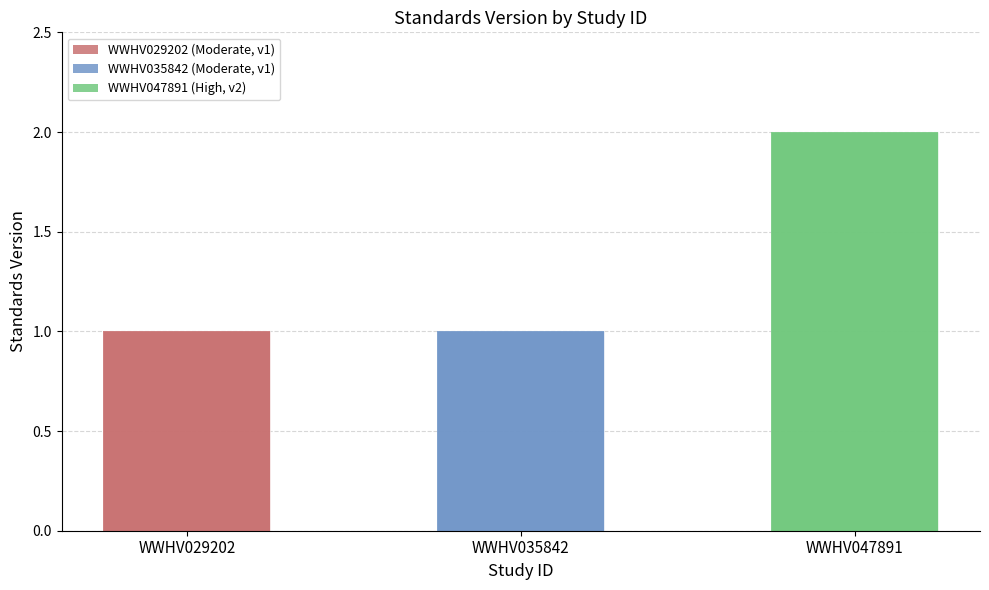

At which label is the value closest to 1?

WWHV029202